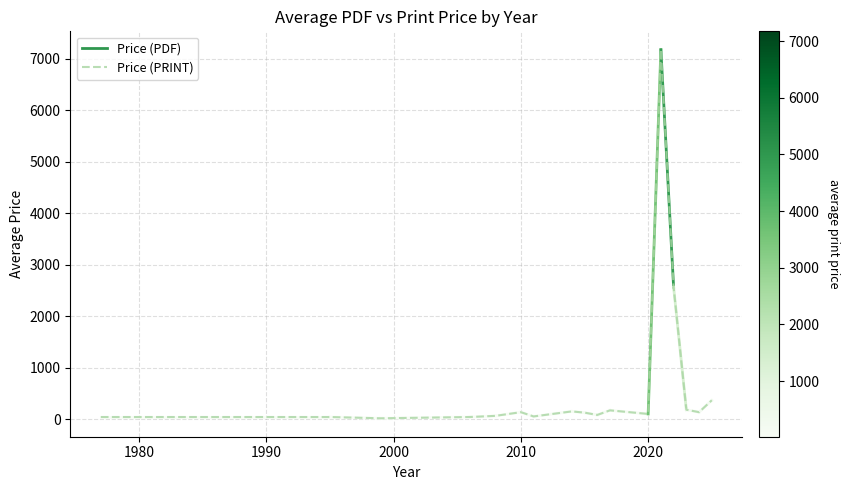

What is the maximum value shown in the chart?

7171.5